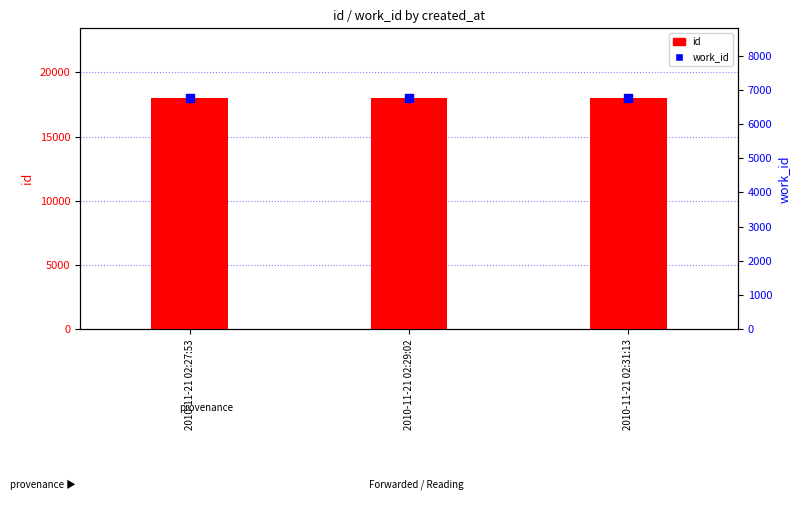

Is the value of work_id at 2010-11-21 02:29:02 greater than the value of id at 2010-11-21 02:27:53?

No